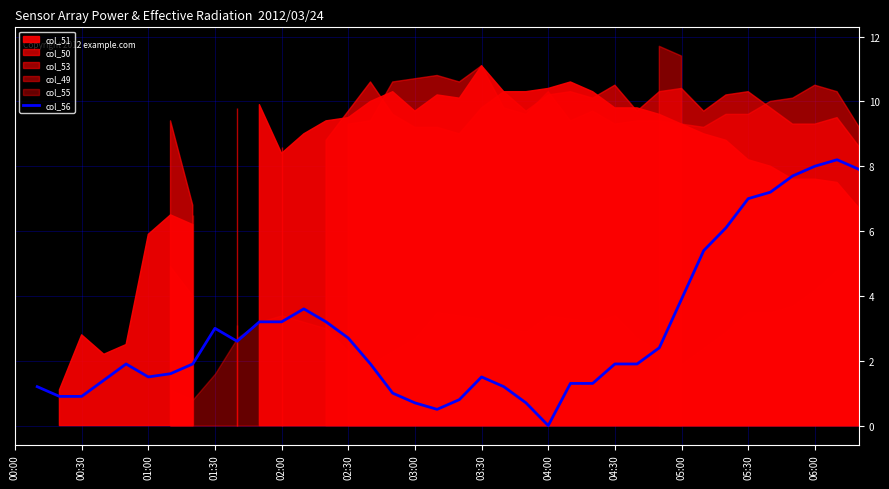

Approximately how many times larger is the value at 13 compared to 05:00?

1.4